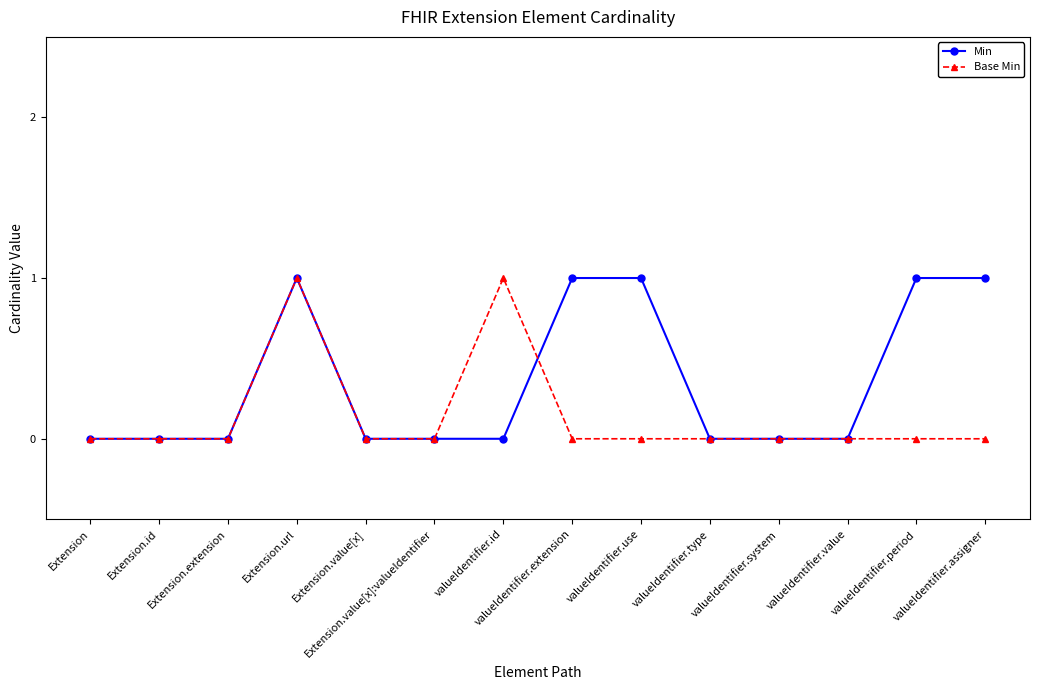

Which series changed the most between Extension.url and valueIdentifier.assigner?

Base Min